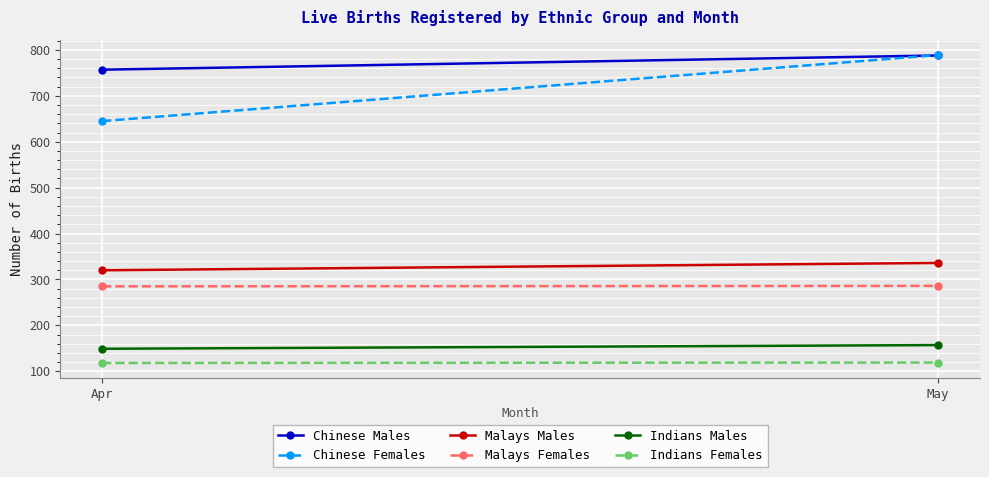

What is the value of the Chinese Females point at the 2nd from the left?

789